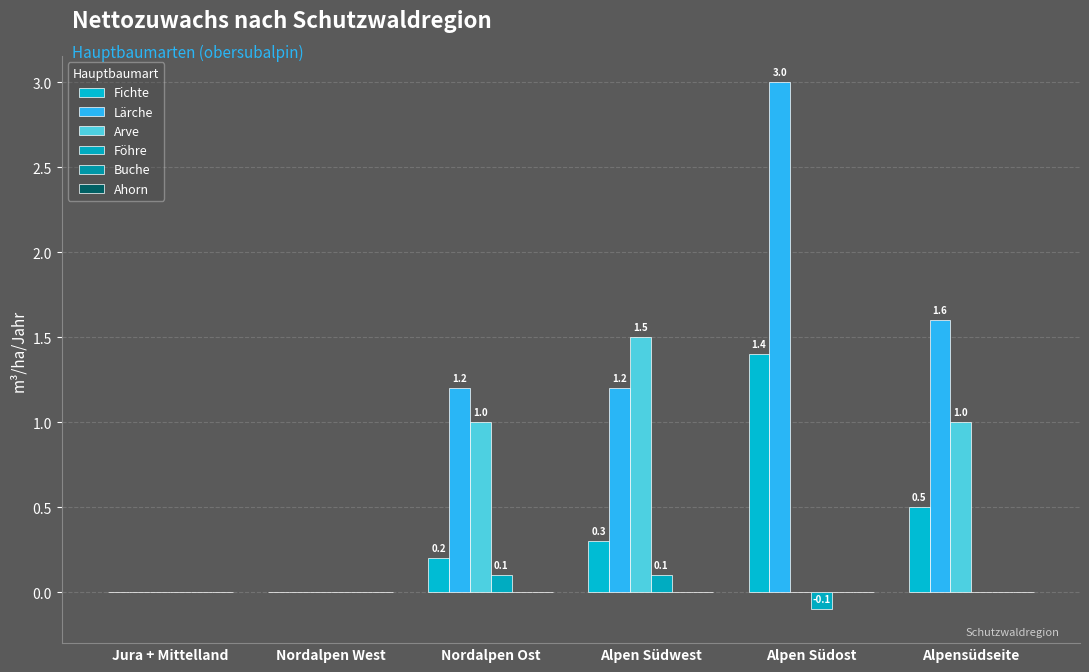

Are the bars grouped side by side (vs. stacked)?

Yes